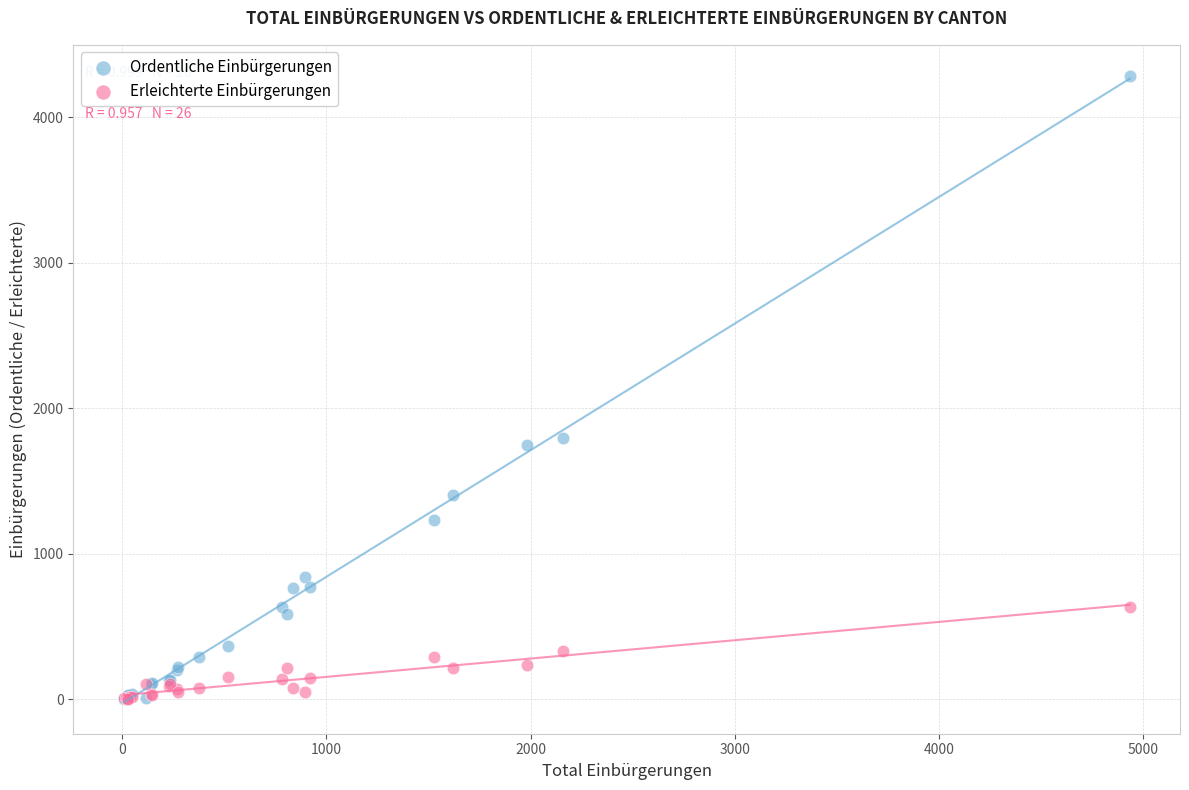

Across all series, what Y value is closest to 2142?

1798